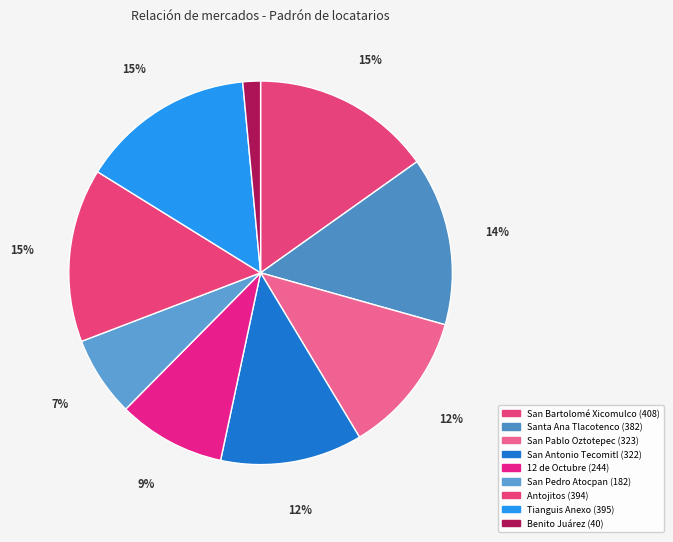

Is there a majority slice in this chart?

No